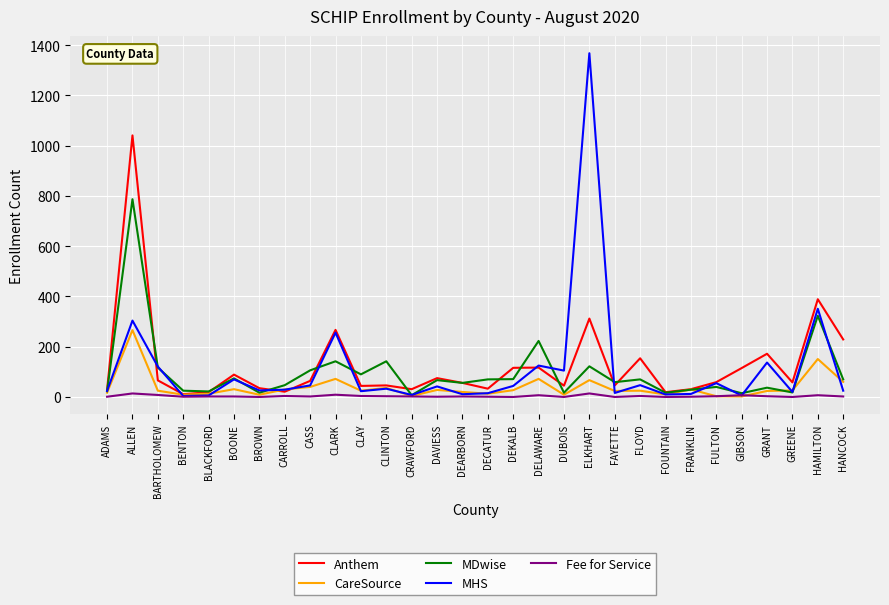

Where is the first local maximum for Anthem?

ALLEN